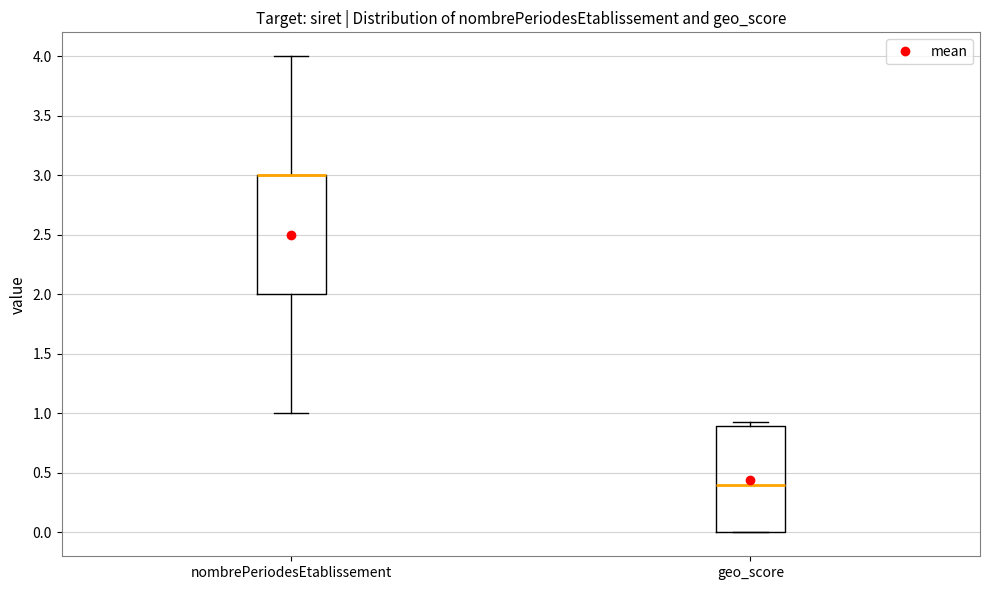

Where does the lower whisker of the box for nombrePeriodesEtablissement end on the y-axis? The values are not printed on the chart, so give them approximately, as read against the axis.

1.00